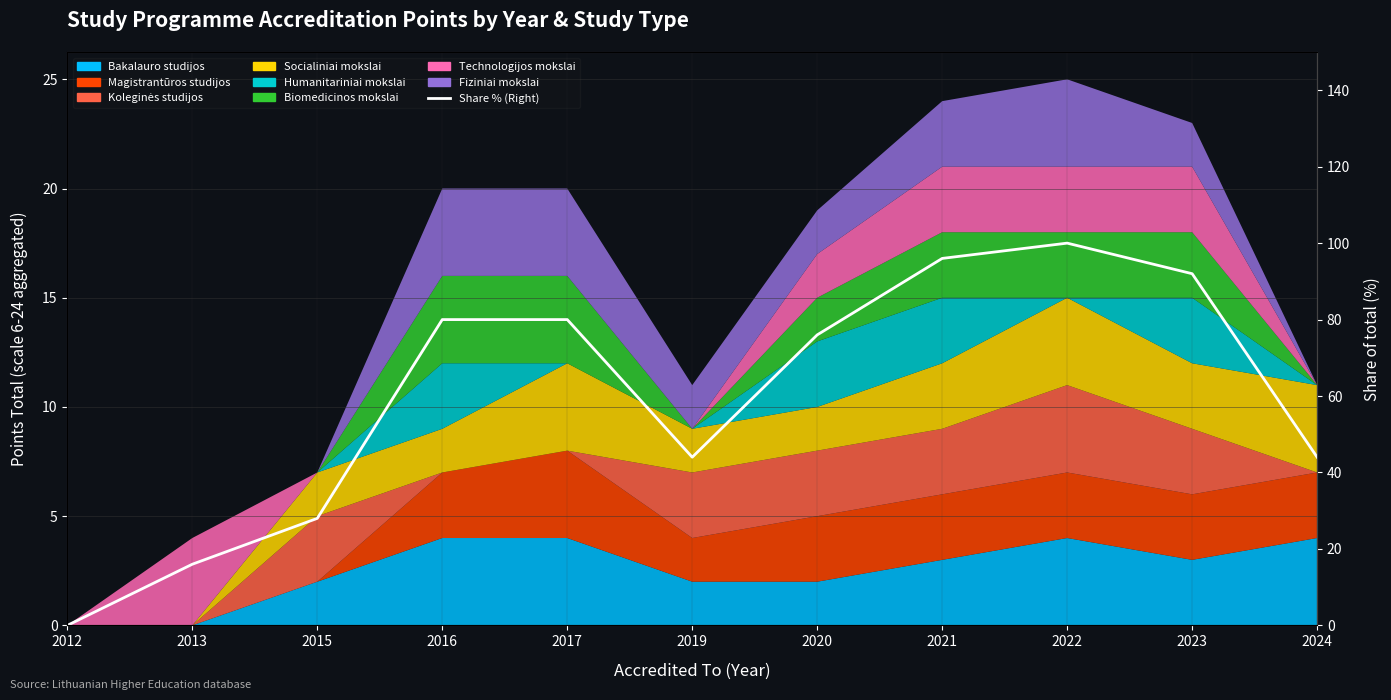

List the labels in order of value, smallest first.

2012, 2013, 2015, 2019, 2024, 2020, 2016, 2017, 2023, 2021, 2022